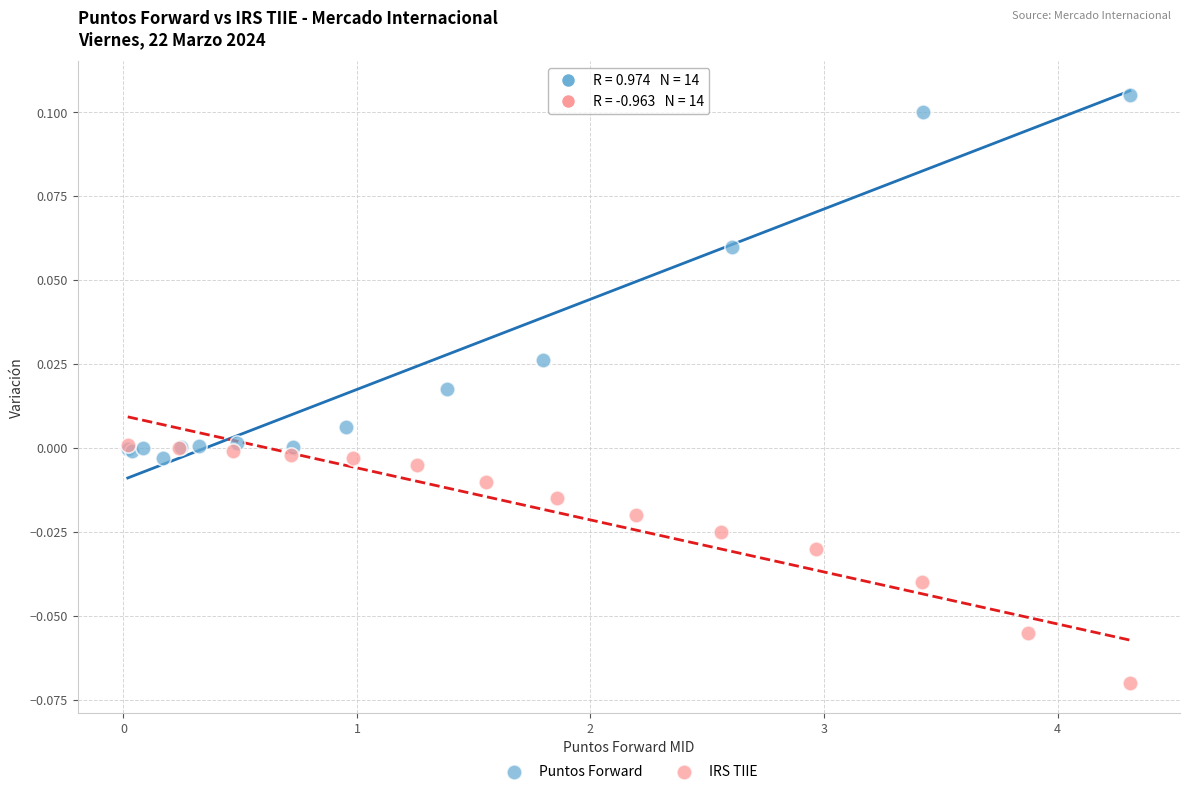

Which series reaches the maximum Y coordinate?

Puntos Forward